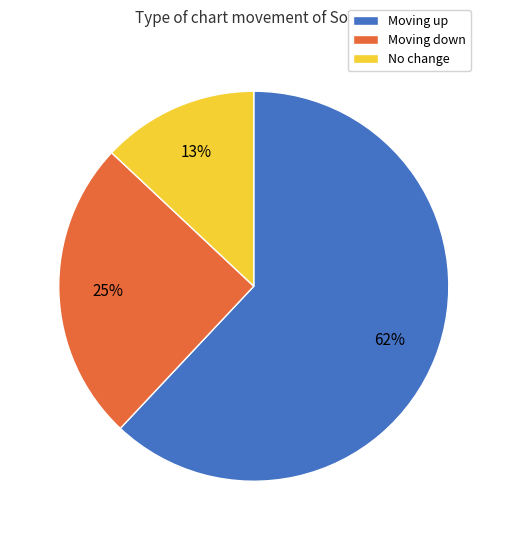

Is there any slice that represents more than half of the pie?

Yes